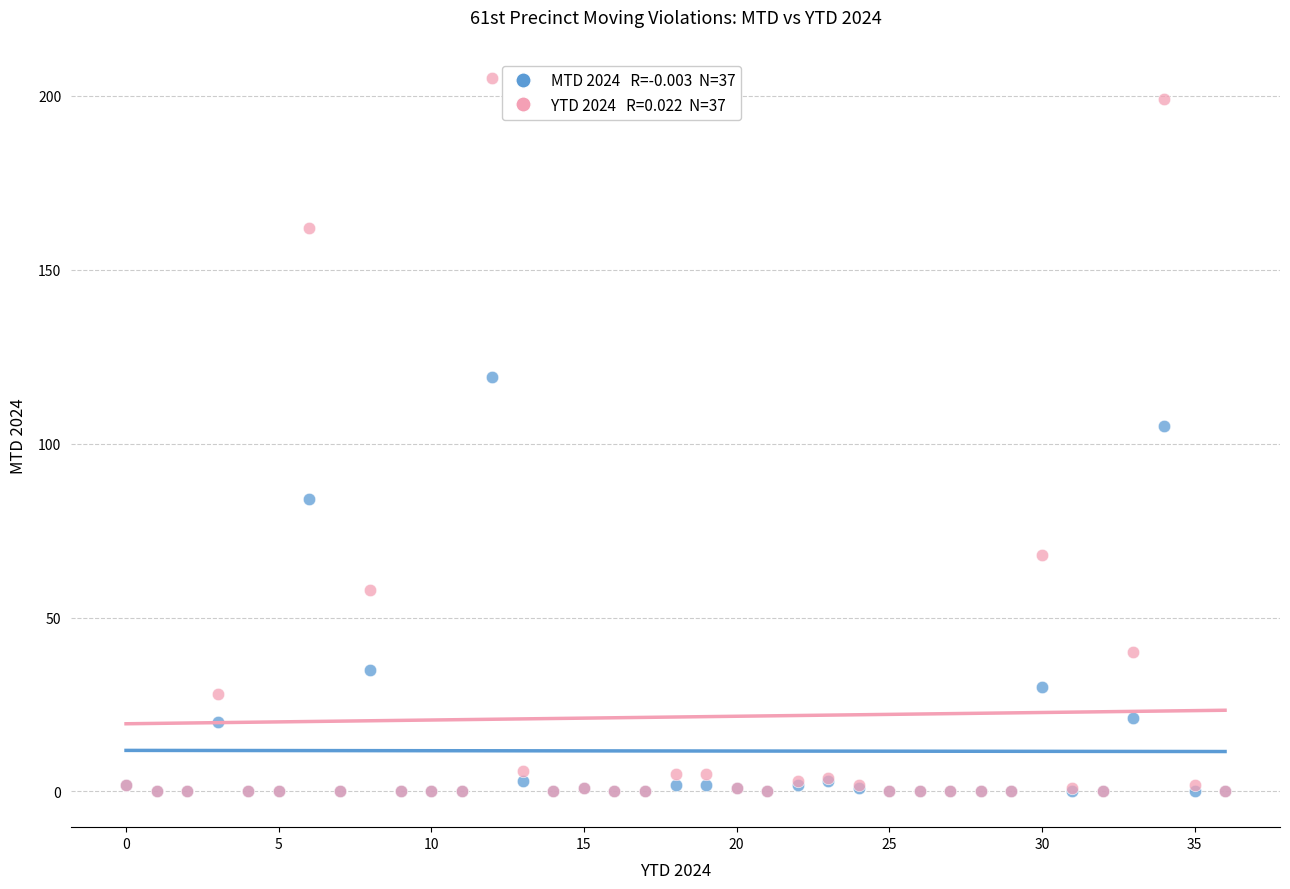

Across all series, what Y value is closest to 102?

105